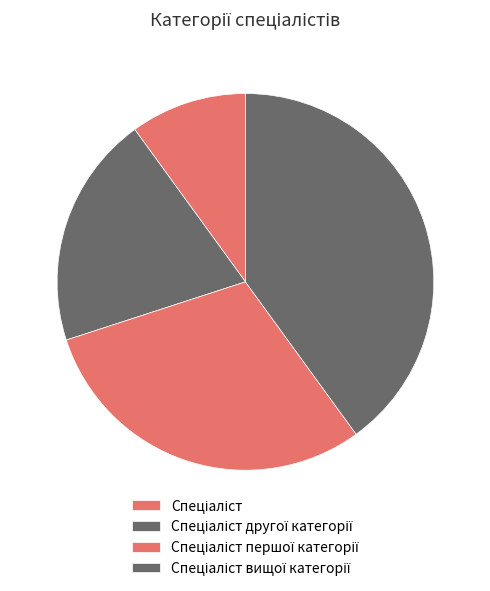

Do Спеціаліст першої категорії and Спеціаліст together represent more than half of the pie?

No